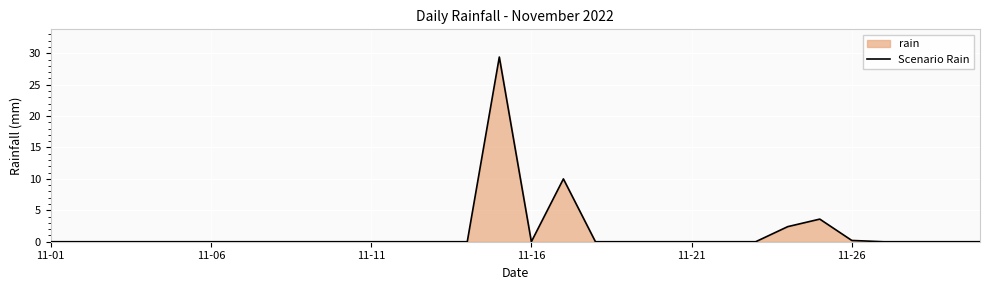

How many lines are shown in the chart?

1